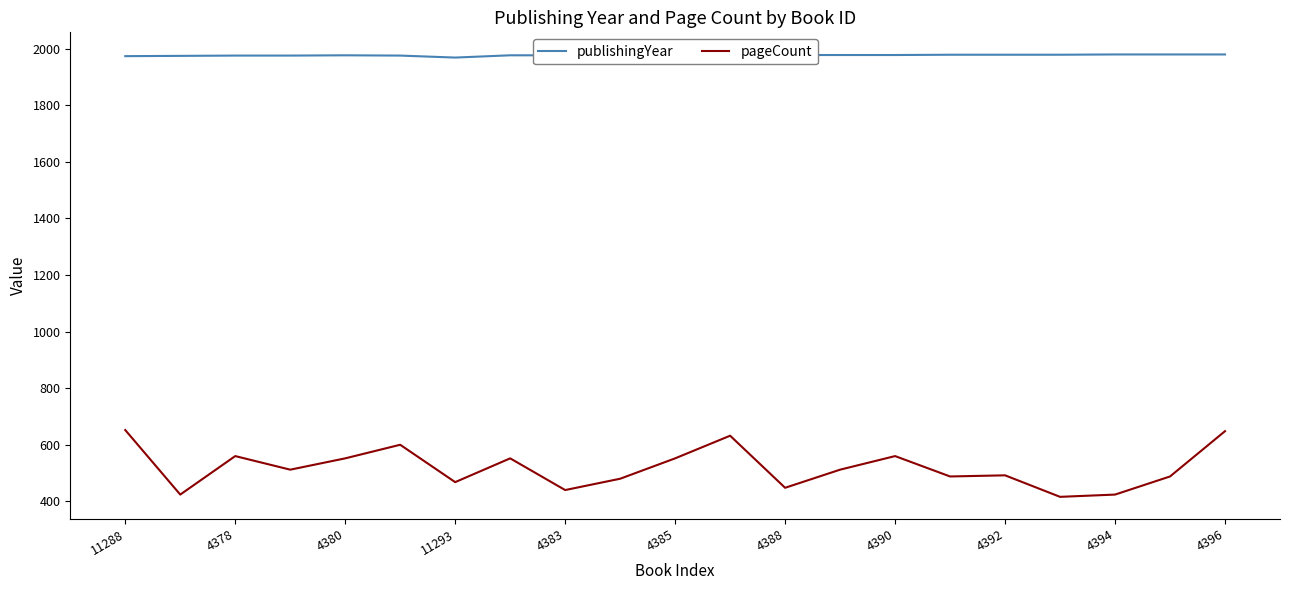

How many lines are shown in the chart?

2